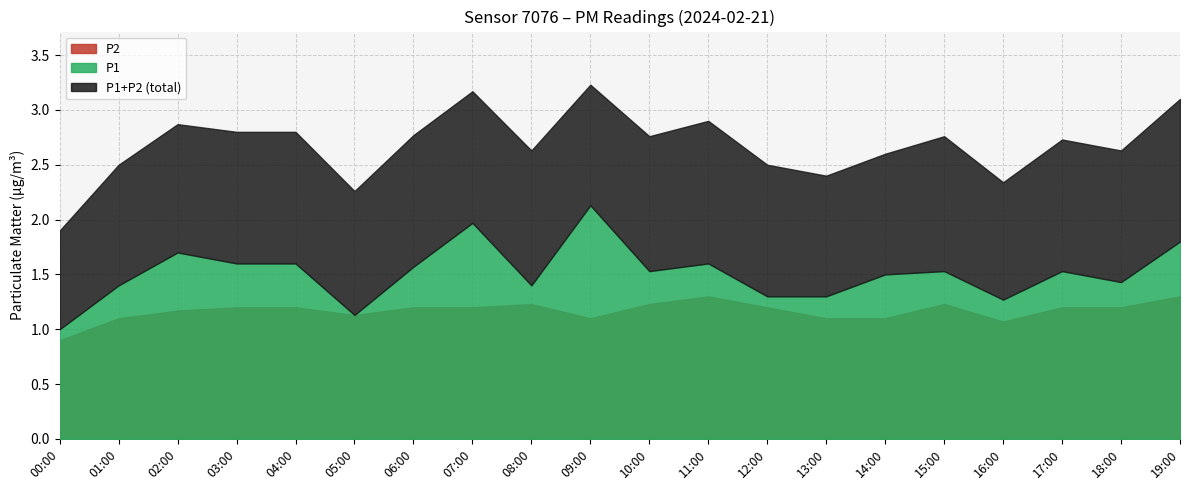

Count the P2 values in the range 1 to 2.

19